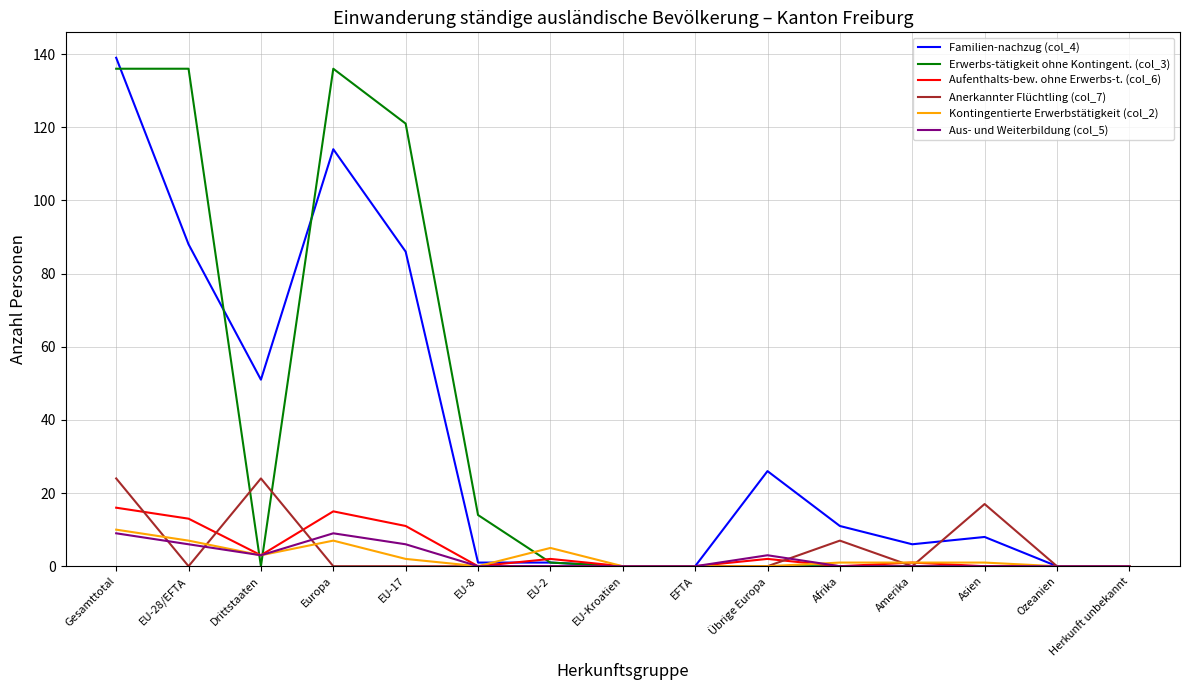

What is the maximum value shown in the chart?

139